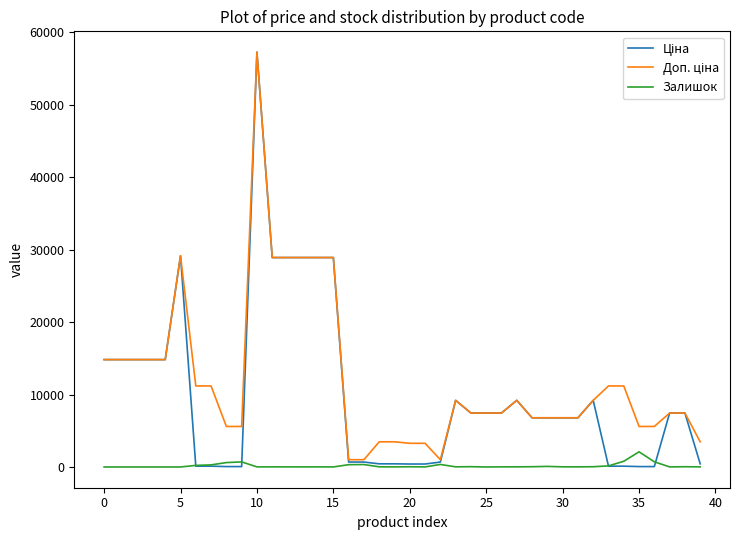

How many distinct data groups are displayed?

3